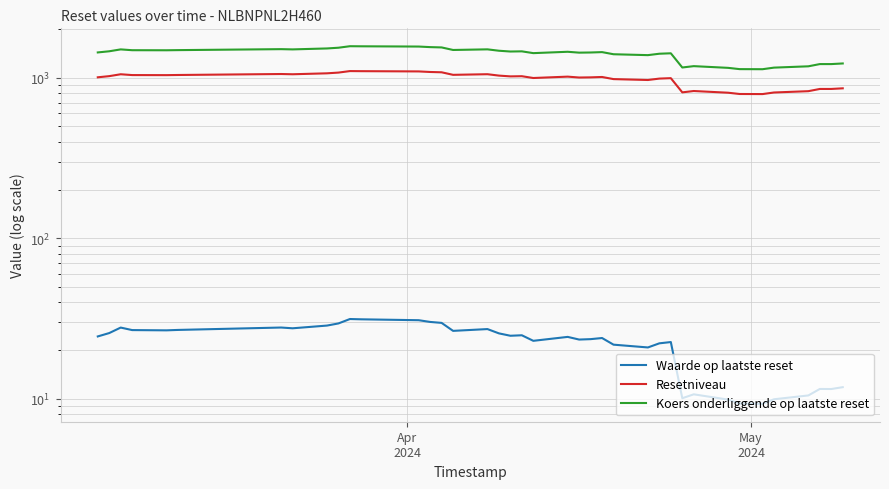

Reading right to left, list all the values displayed in this chart.

Waarde op laatste reset: 11.8	11.5	11.5	10.5	9.9	9.3	9.3	9.9	10.7	10.1	22.5	22.1	20.9	21.7	23.9	23.5	23.4	24.3	22.9	24.8	24.7	25.5	27.1	26.5	29.7	30.1	30.8	31.2	31.4	29.4	28.6	27.5	27.8	26.8	26.7	26.8	27.7	25.6	24.4
Resetniveau: 858.2	850.5	850.5	823.8	808.4	790.2	791.1	805.7	825.7	809.9	992.9	986.7	967.0	979.4	1009.8	1004.4	1002.1	1014.7	995.1	1021.0	1018.5	1030.0	1050.7	1041.3	1080.1	1084.9	1093.7	1097.6	1099.0	1075.5	1064.3	1050.0	1053.6	1039.1	1036.8	1037.8	1050.0	1022.0	1005.2
Koers onderliggende op laatste reset: 1226.0	1215.0	1215.0	1176.8	1154.8	1128.8	1130.2	1151.0	1179.6	1157.0	1418.4	1409.6	1381.4	1399.2	1442.6	1434.8	1431.6	1449.6	1421.6	1458.6	1455.0	1471.4	1501.0	1487.6	1543.0	1549.8	1562.4	1568.0	1570.0	1536.4	1520.4	1500.0	1505.2	1484.4	1481.2	1482.6	1500.0	1460.0	1436.0